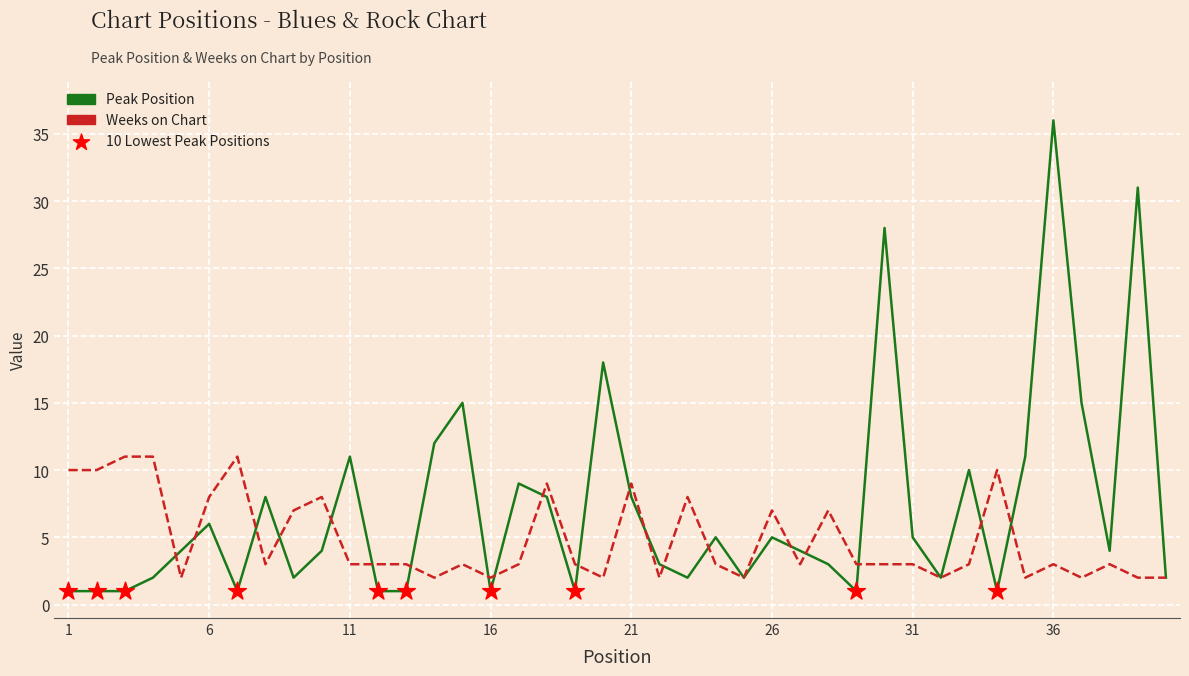

Which series has the widest spread of values?

Peak Position